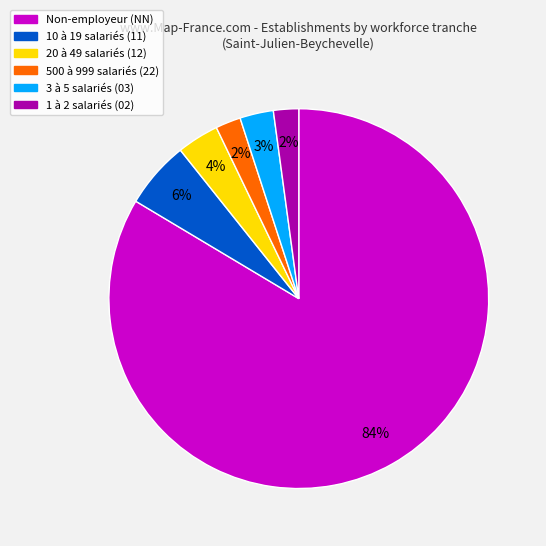

To the nearest percent, what is the difference between the largest and smallest slice percentages?

81%